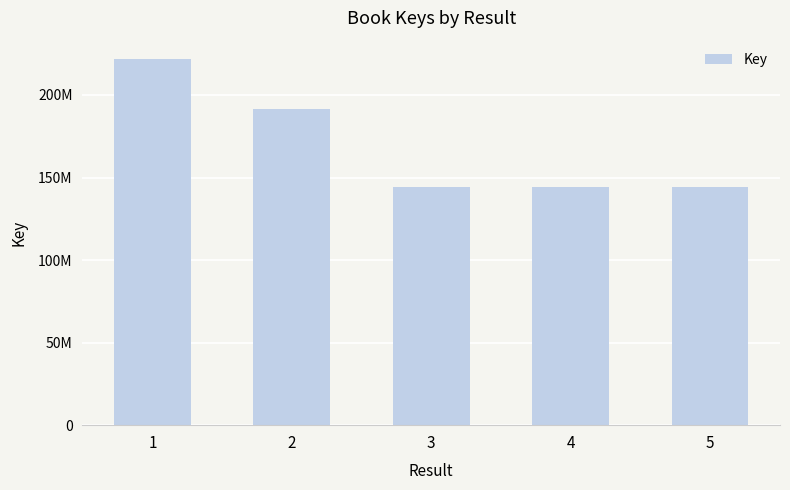

What is the approximate value at 5?

144202847